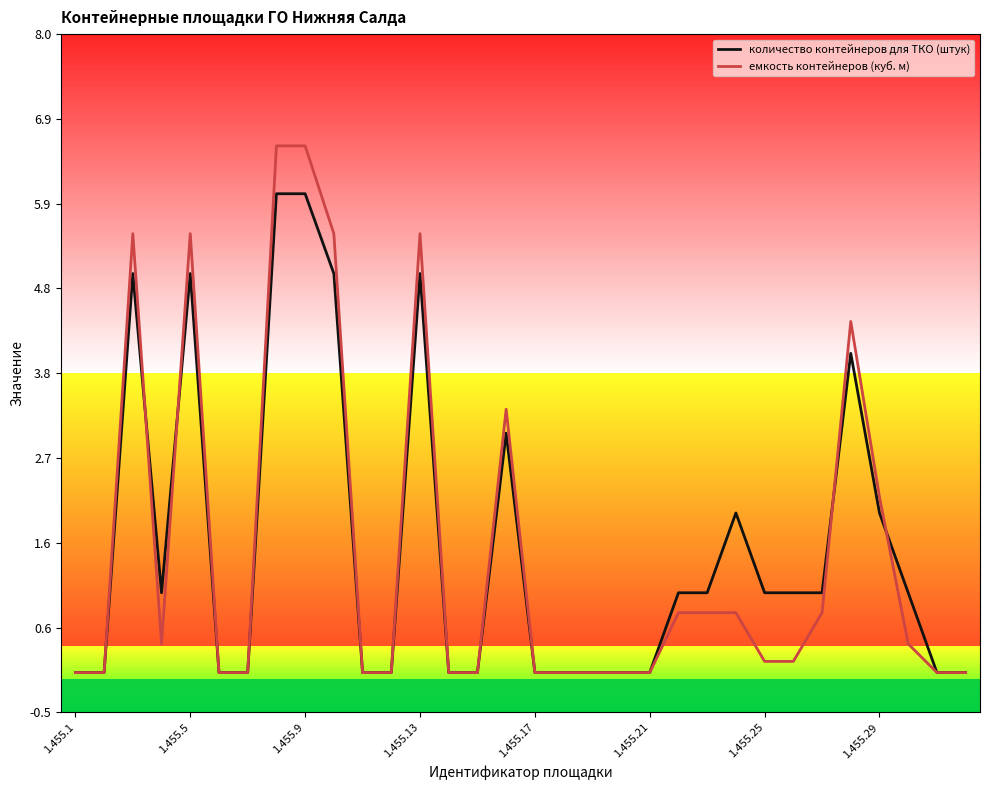

What is the maximum value for емкость контейнеров (куб. м)?

6.6